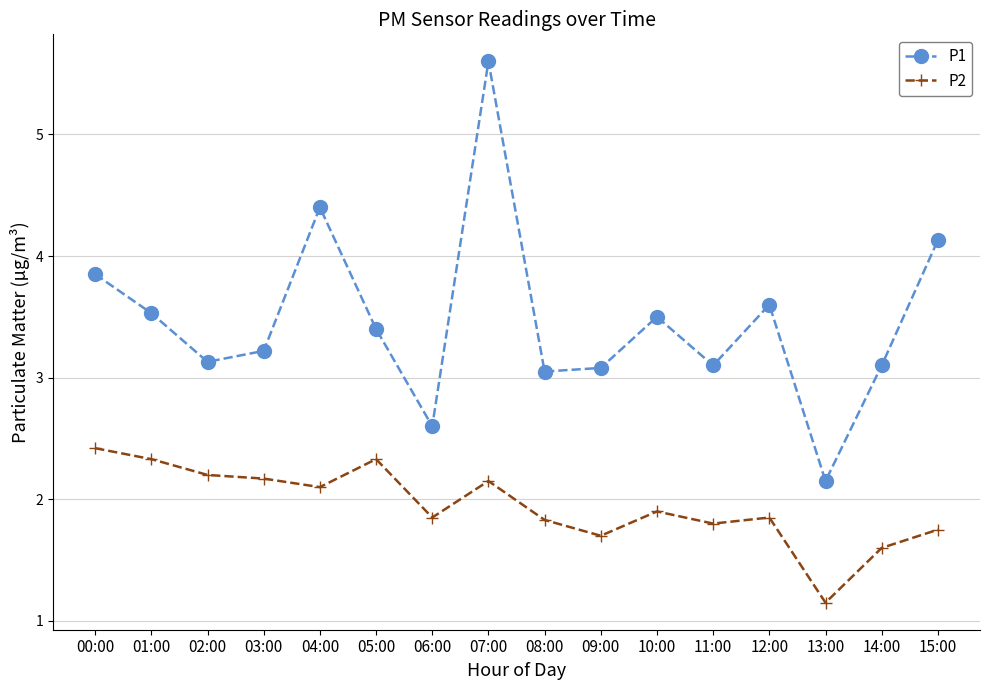

Where is P2 nearest to the value 1?

13:00